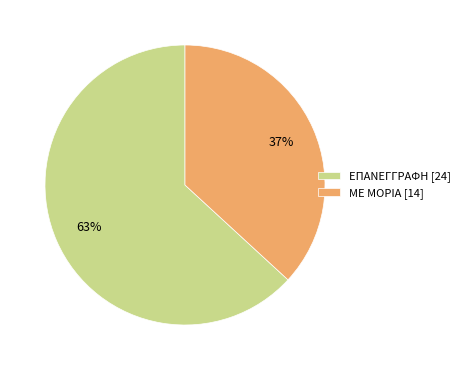

To the nearest percent, what is the difference between the largest and smallest slice percentages?

26%